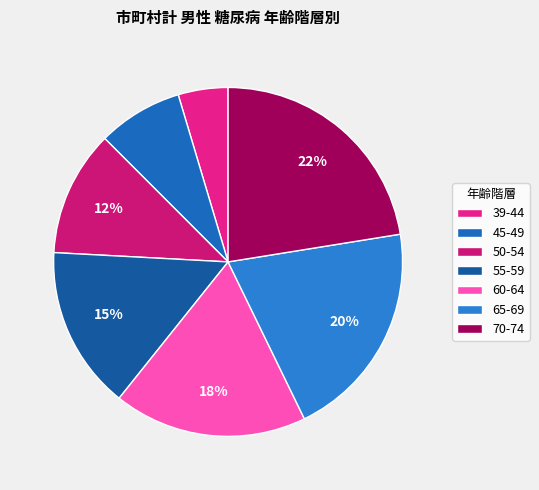

Which has a higher value, 45-49 or 70-74?

70-74